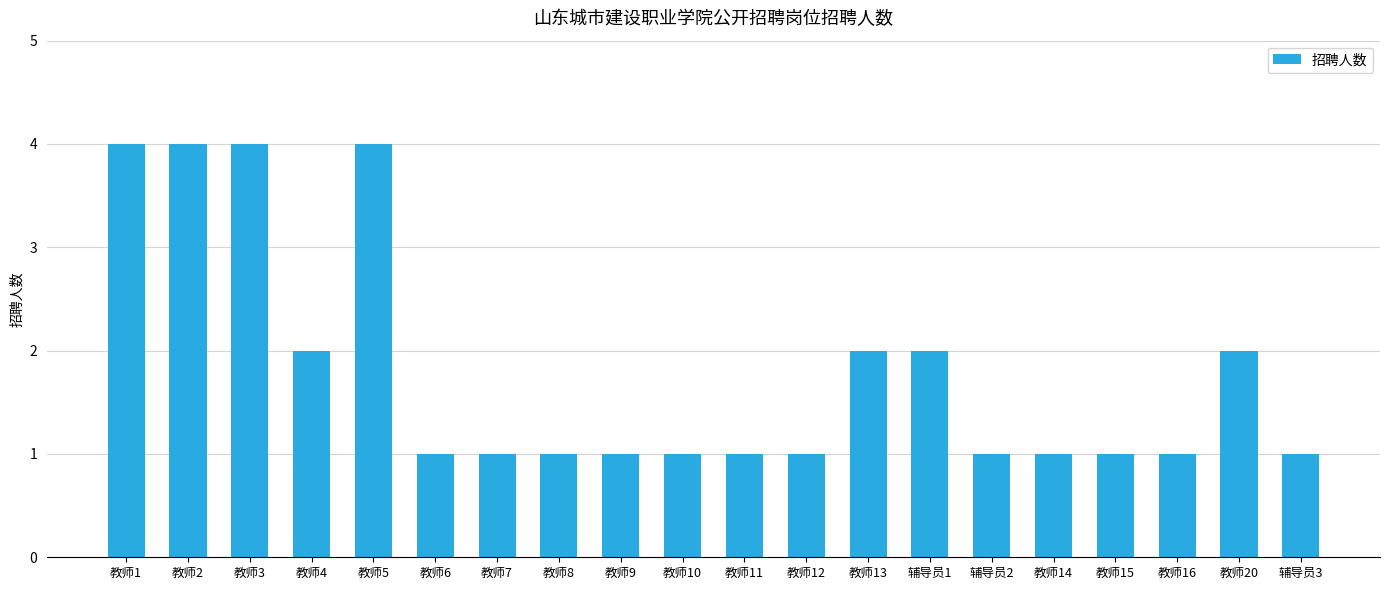

What is the difference between the maximum and minimum values?

3